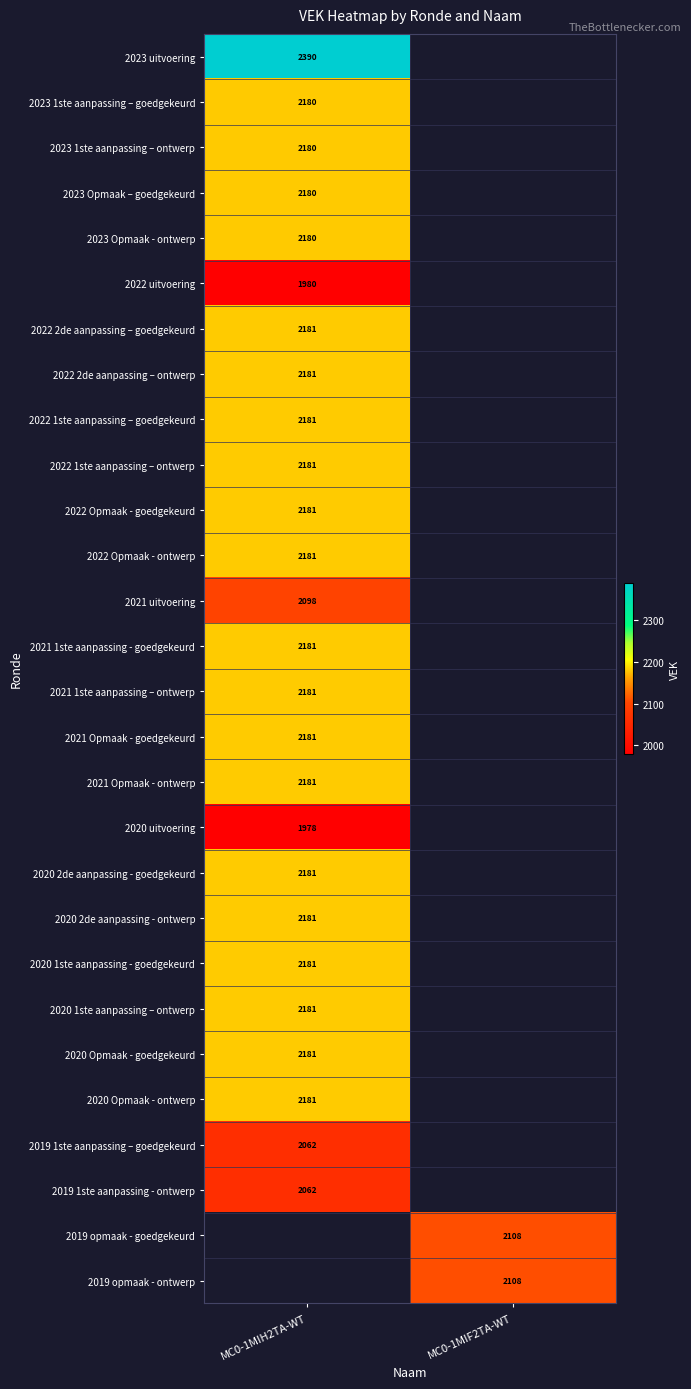

The value of 2021 uitvoering at MC0-1MIH2TA-WT is 3549. True or false?

False